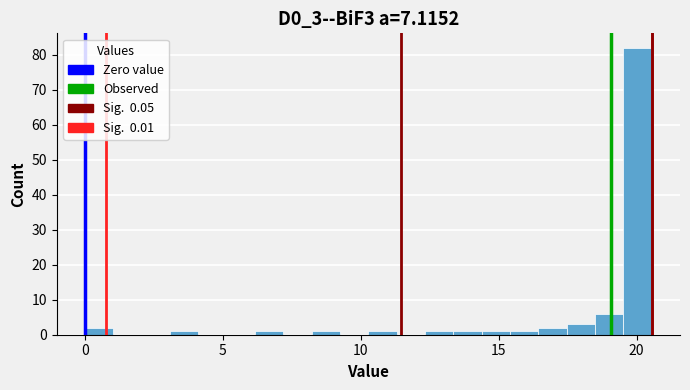

Around what value on the x-axis is the tallest bar? Give the approximate position of its centre, as read against the axis.

20.0